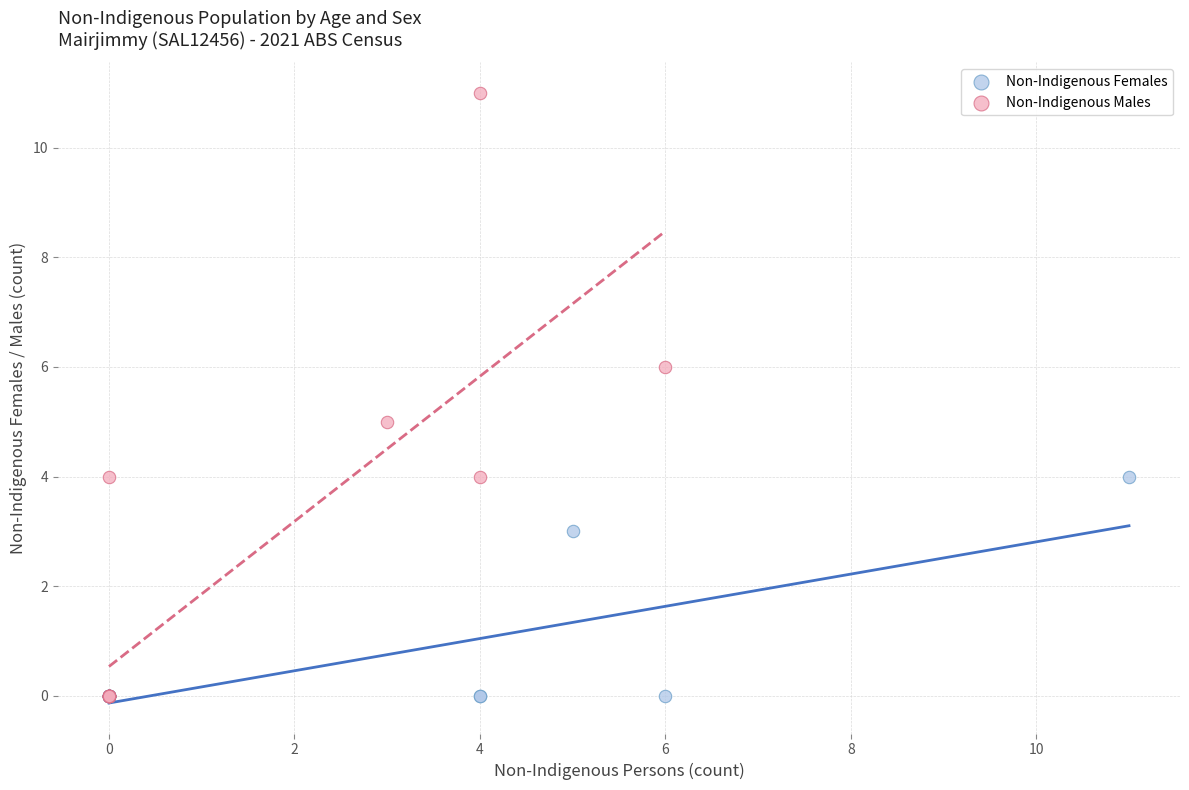

Which series has the largest Y range (max minus min)?

Non-Indigenous Males